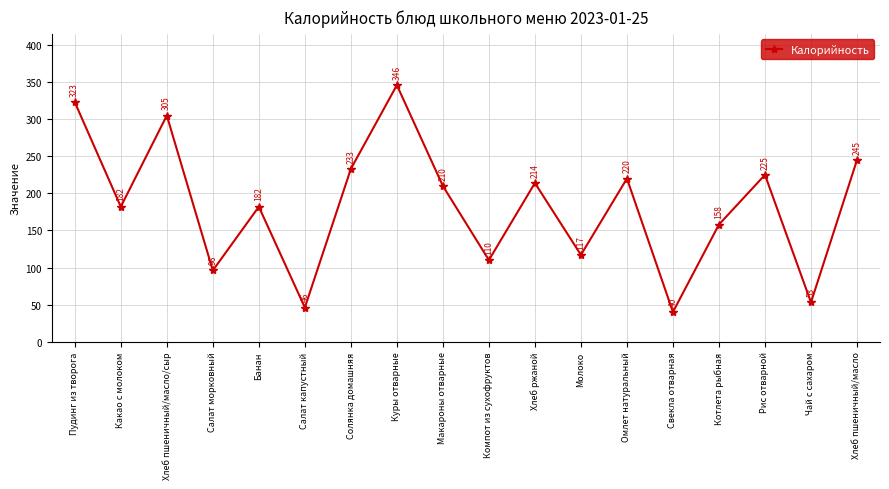

The chart shows a value of 158 at Котлета рыбная. True or false?

True